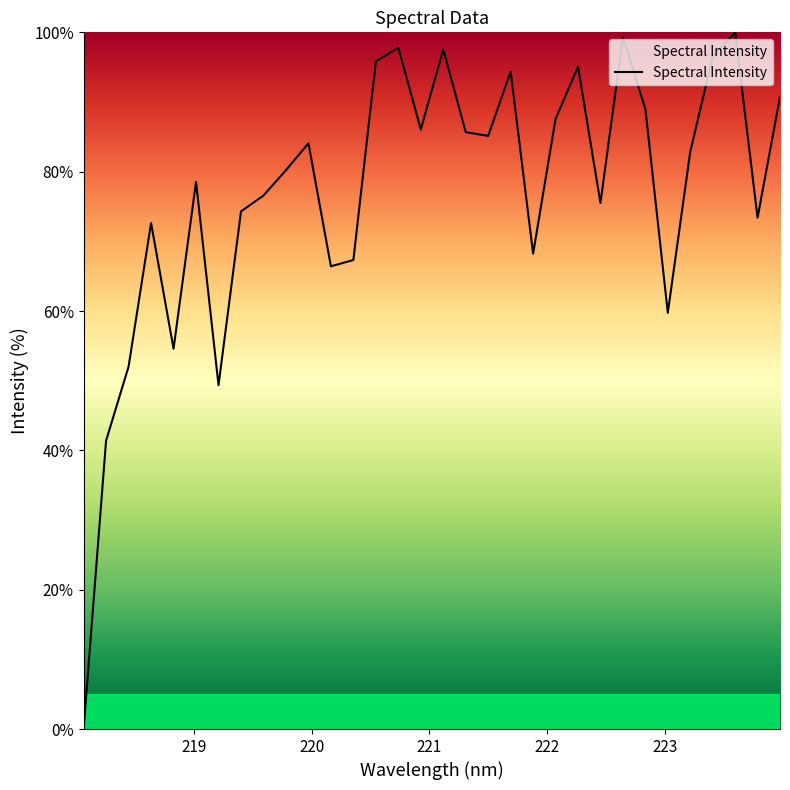

What is the maximum value shown in the chart?

100.0